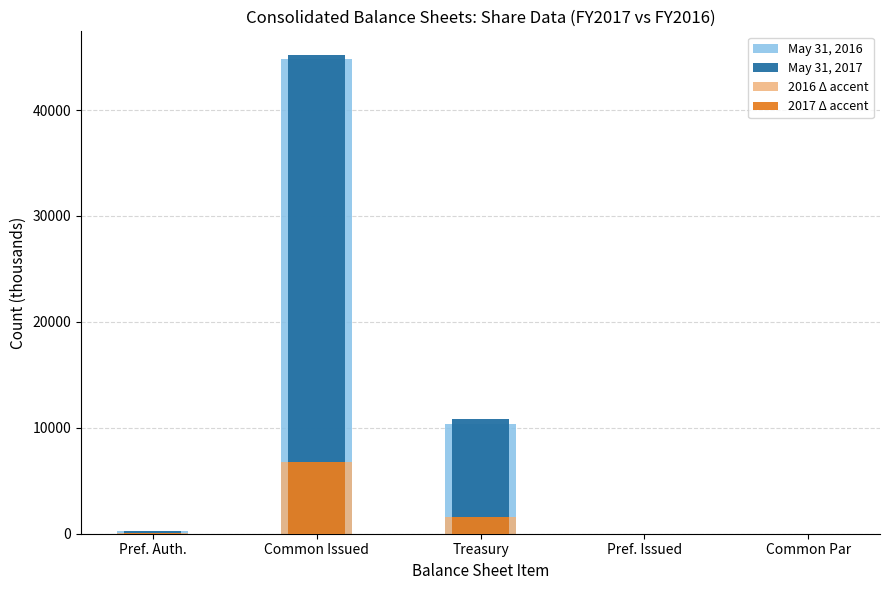

Which series has the largest range (max minus min)?

May 31, 2017